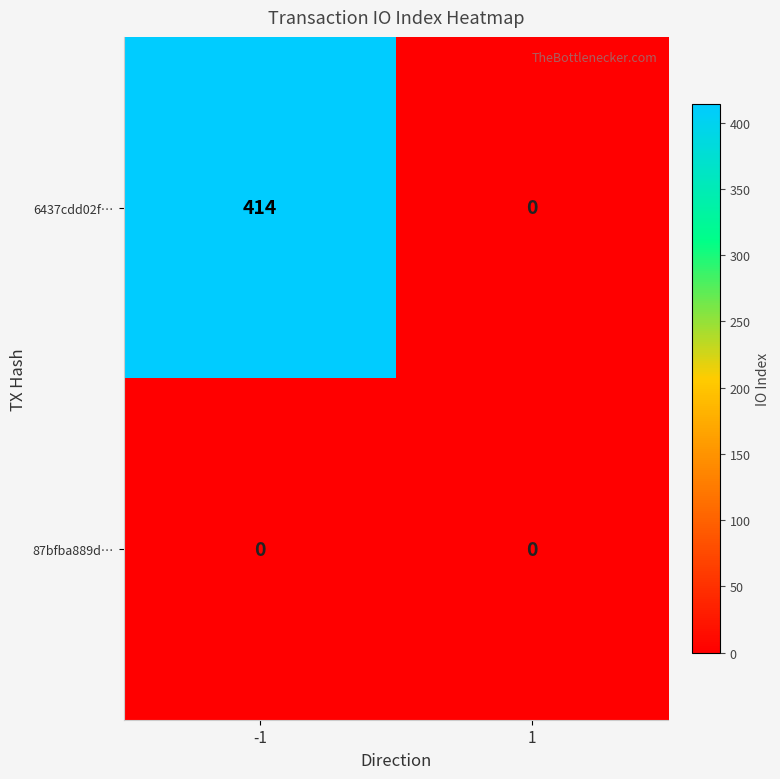

How many data points in 6437cdd02f… are less than 414?

1